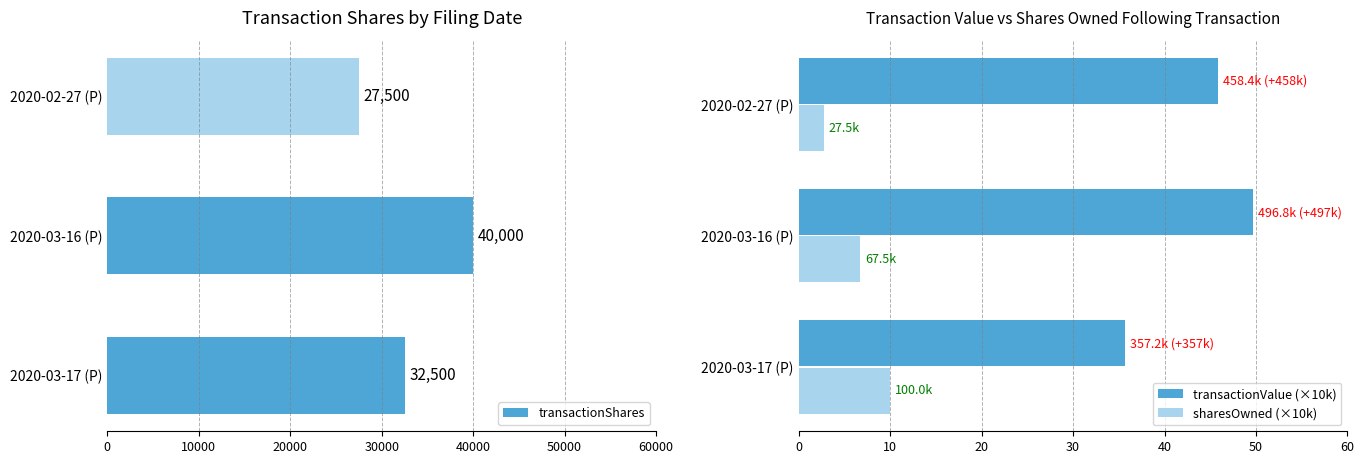

True or false: transactionValue (×10k) has a value of 10.6 at 2020-03-17 (P).

False